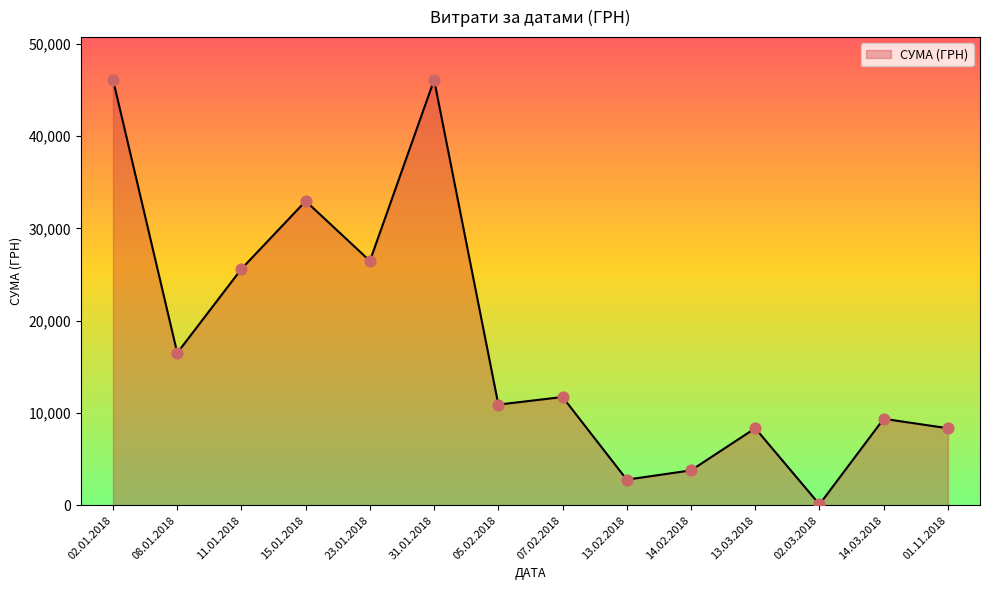

Between 31.01.2018 and 13.03.2018, which is larger?

31.01.2018